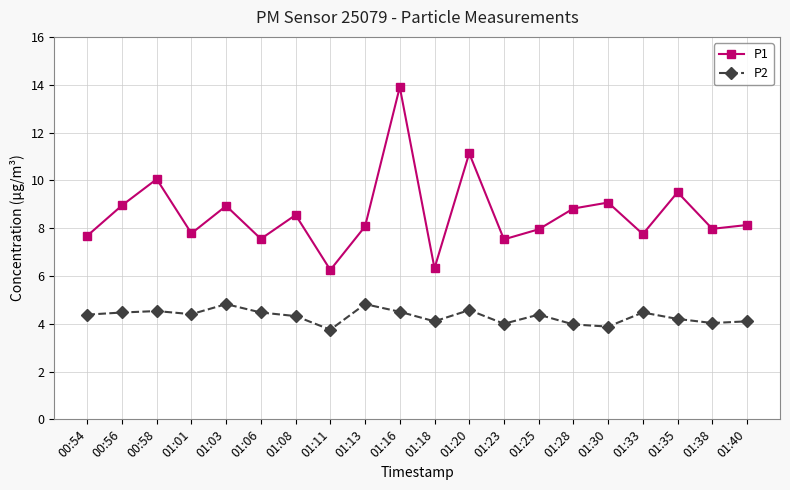

What position from the left is 00:58?

3